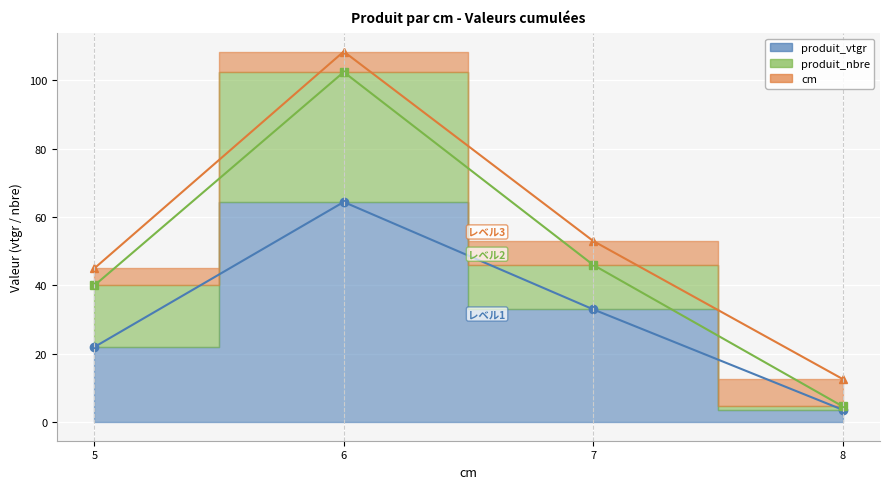

True or false: produit_vtgr and produit_nbre cross at least once.

False